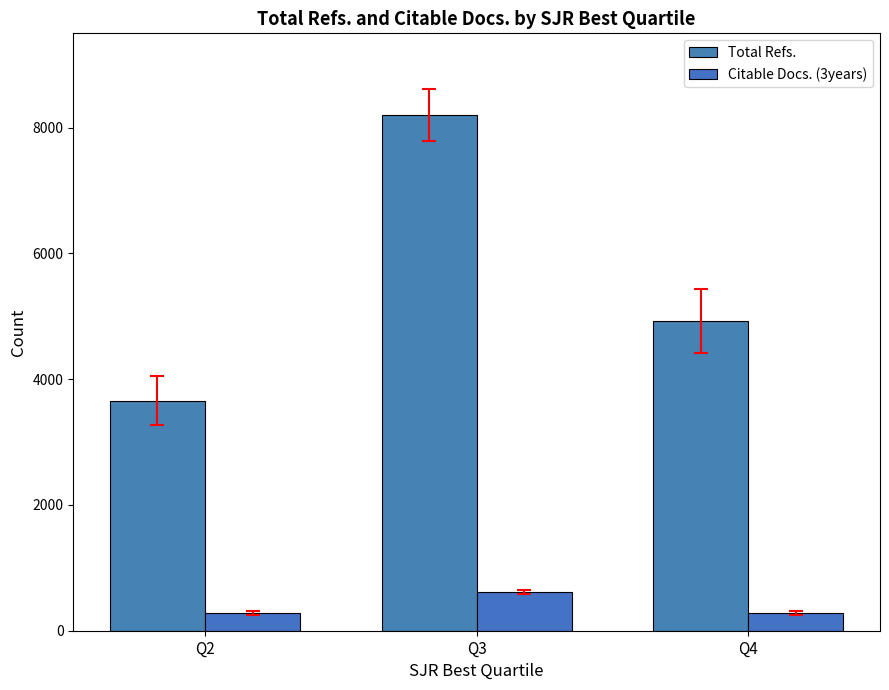

At how many categories does at least one series exceed 5157?

1